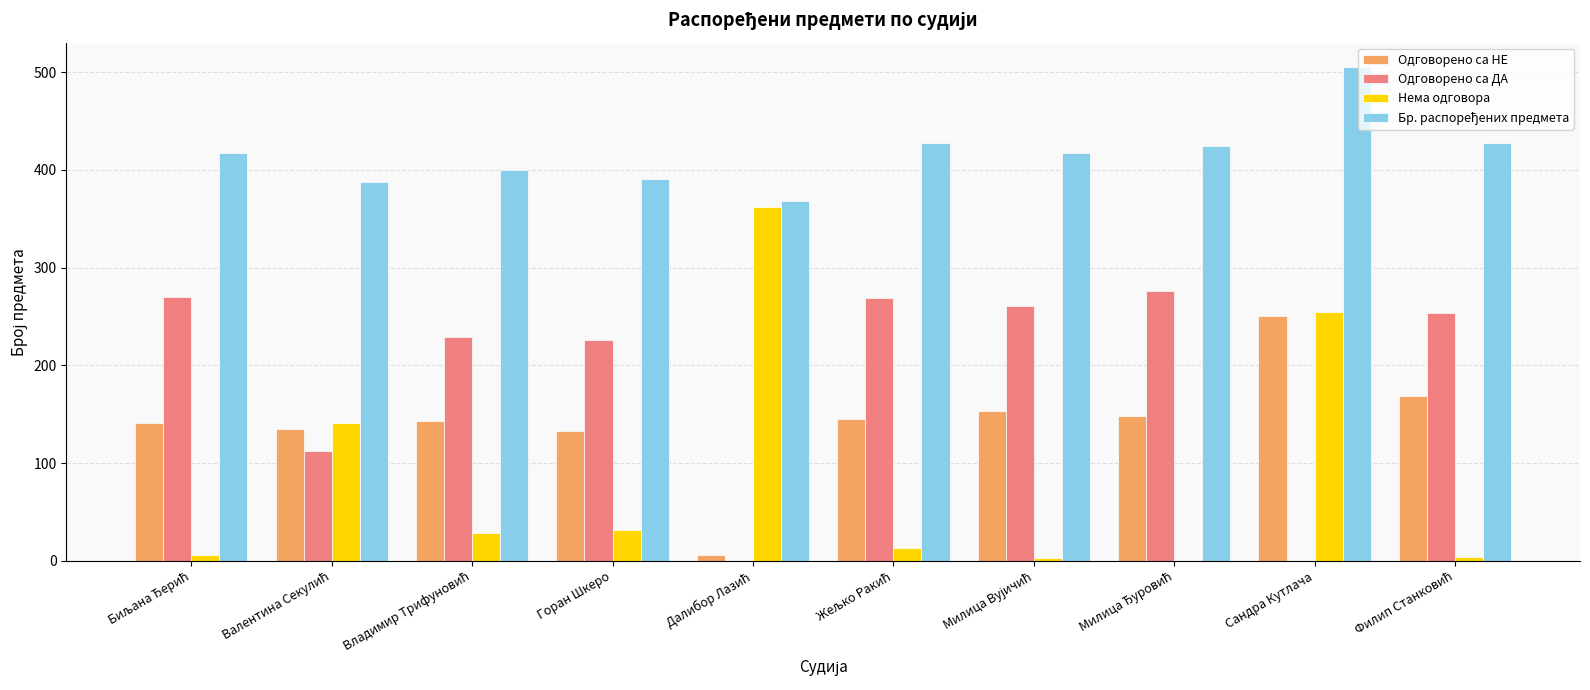

What is the total value across all series at Сандра Кутлача?

1010